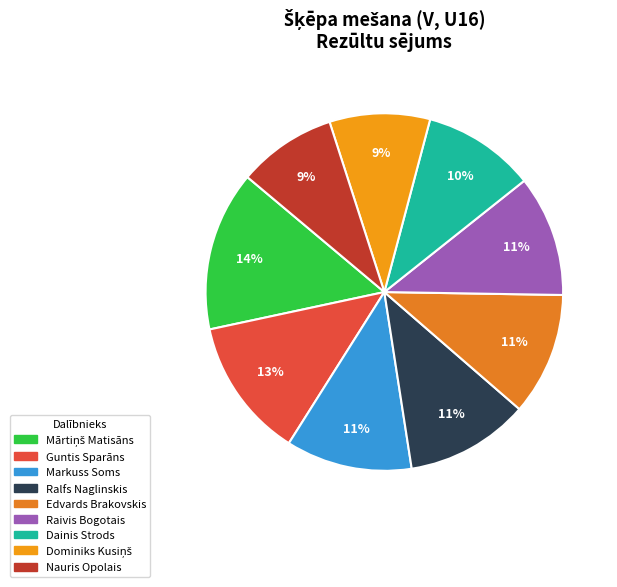

Rank the categories by value from highest to lowest.

Mārtiņš Matisāns, Guntis Sparāns, Markuss Soms, Ralfs Naglinskis, Edvards Brakovskis, Raivis Bogotais, Dainis Strods, Dominiks Kusiņš, Nauris Opolais